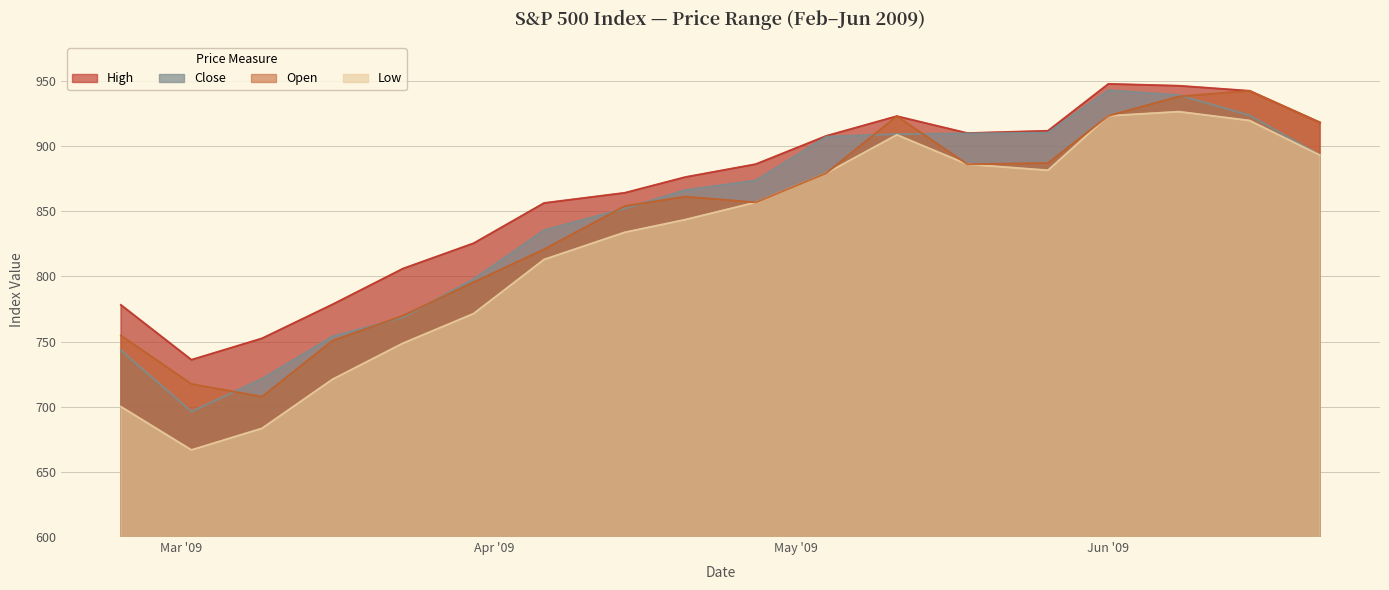

The value of High at 2009-04-06 is 1386.3. True or false?

False